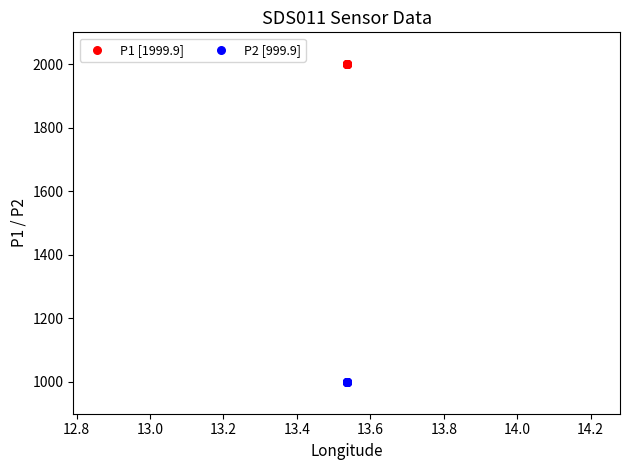

Which series reaches the maximum Y coordinate?

P1 [1999.9]